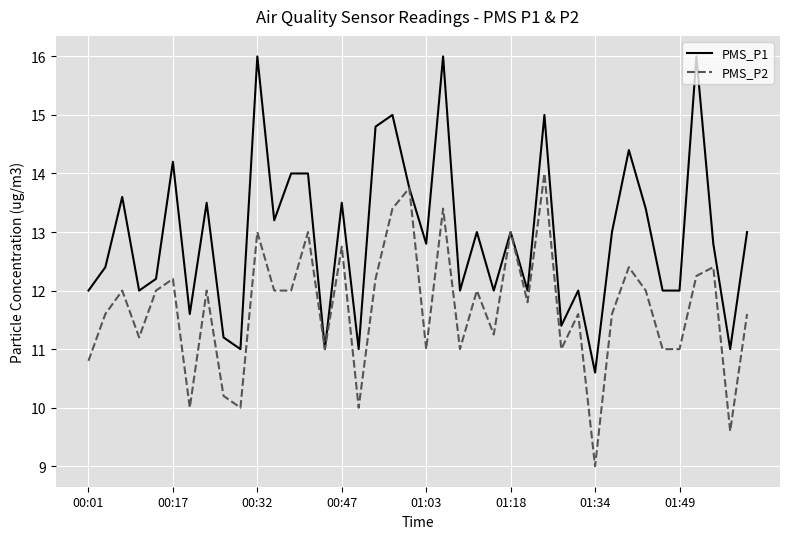

What is the lowest value of the PMS_P1 series?

10.6